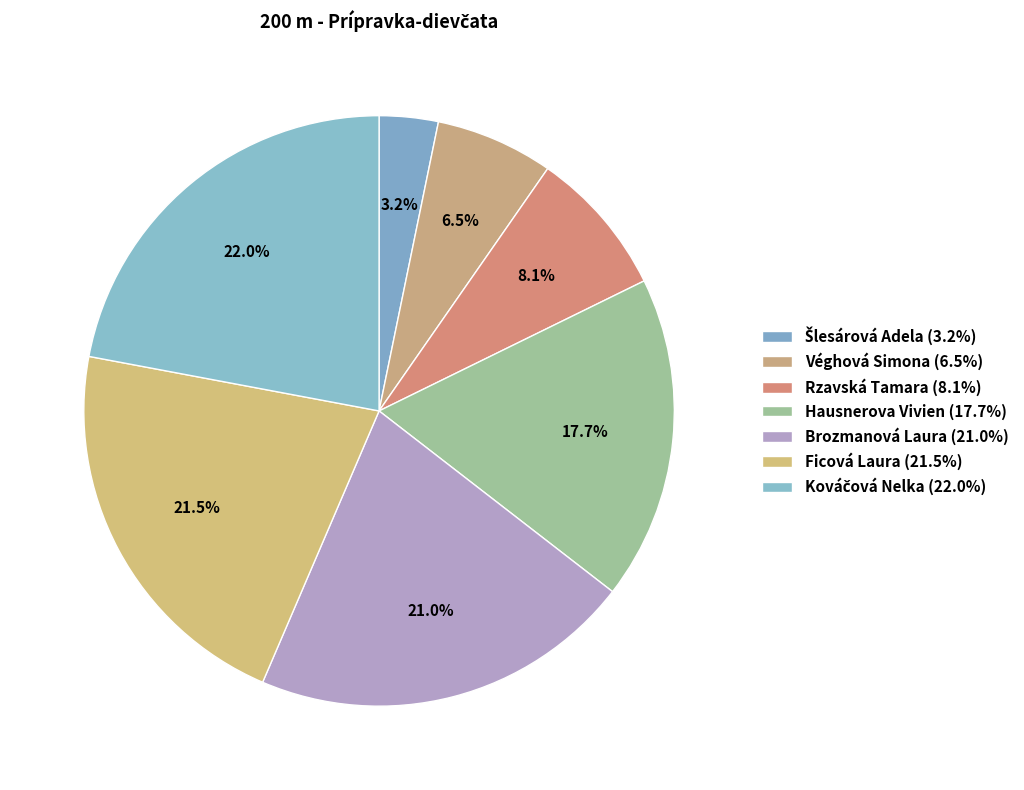

What is the smallest slice in the pie chart?

Šlesárová Adela